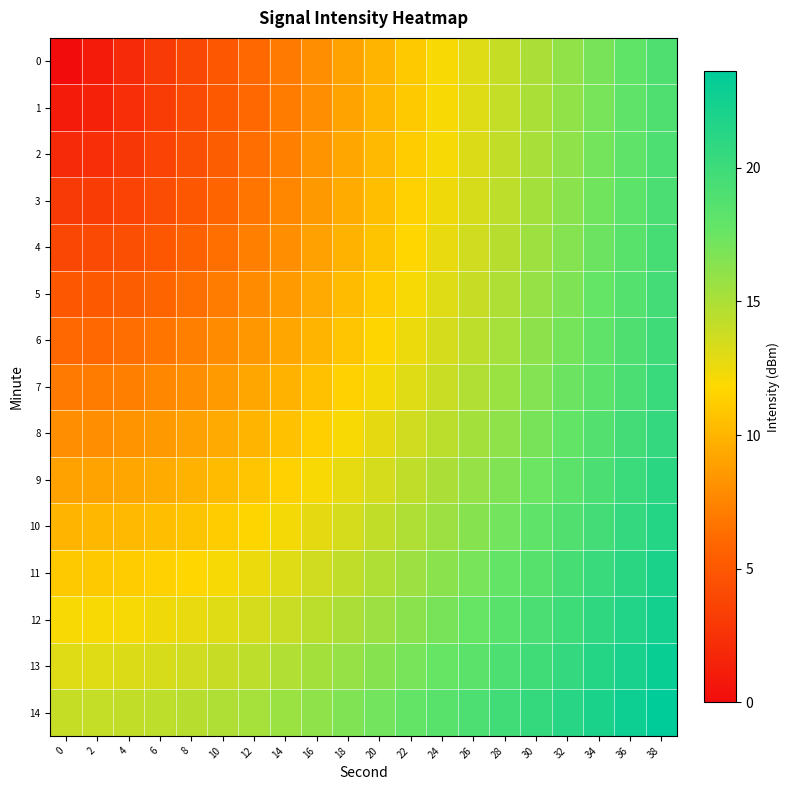

What is the maximum value shown in the chart?

23.6